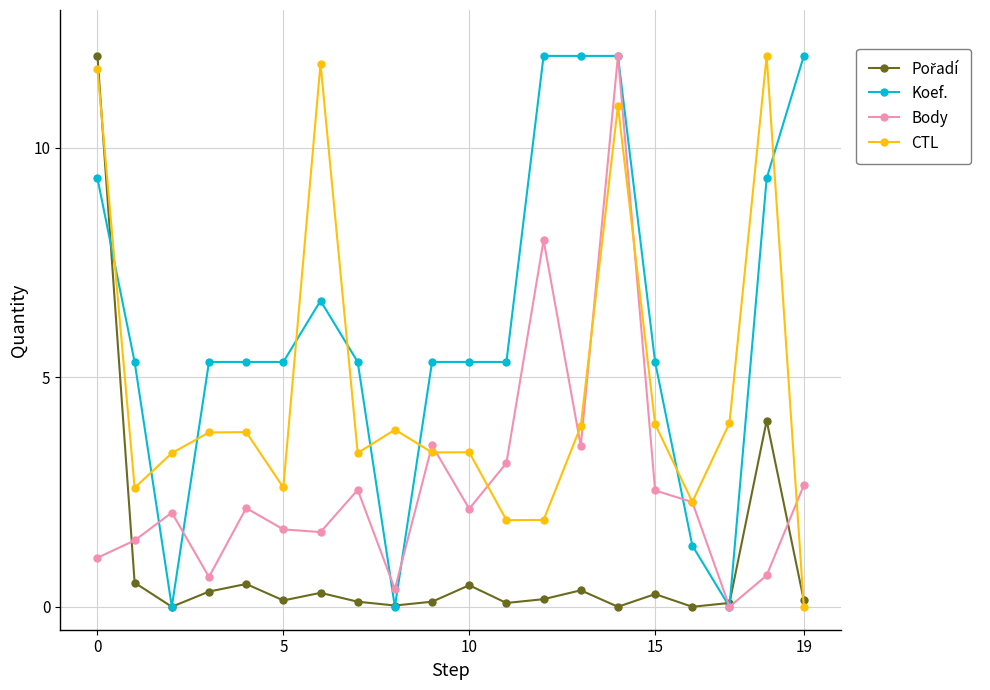

What is the maximum value for Koef.?

12.0